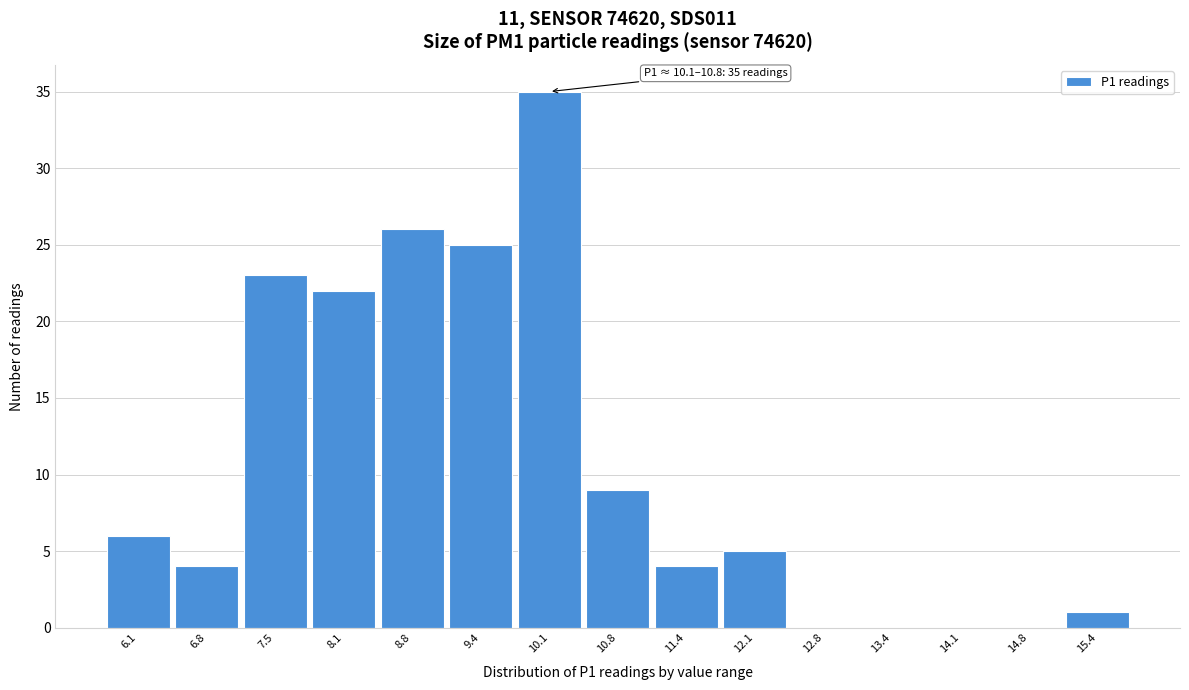

Reading right to left, list all the values displayed in this chart.

15.4=1	14.8=0	14.1=0	13.4=0	12.8=0	12.1=5	11.4=4	10.8=9	10.1=35	9.4=25	8.8=26	8.1=22	7.5=23	6.8=4	6.1=6